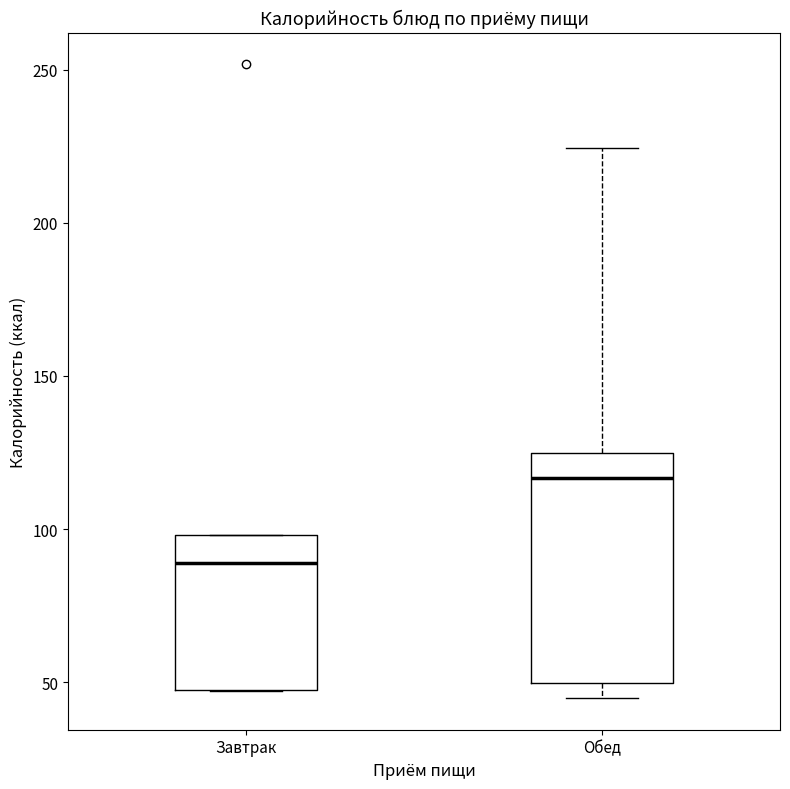

Which box is the tallest, from its lower edge to its upper edge?

Обед